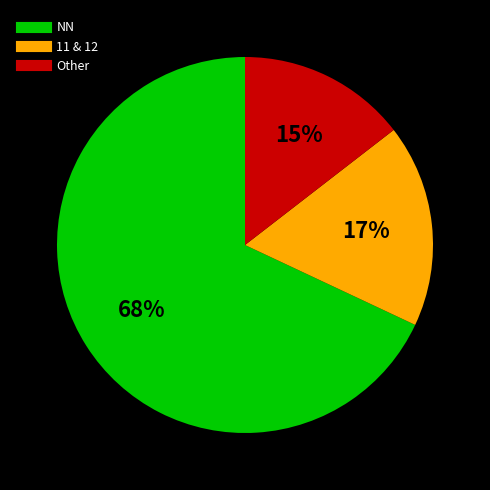

To the nearest percent, what is the average slice percentage?

33%